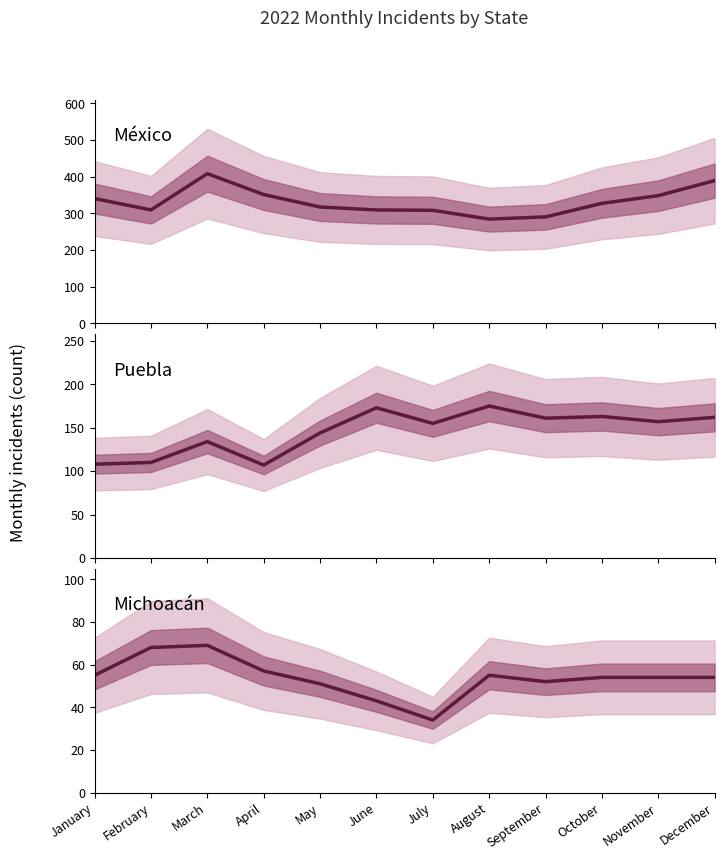

How many lines are shown in the chart?

3